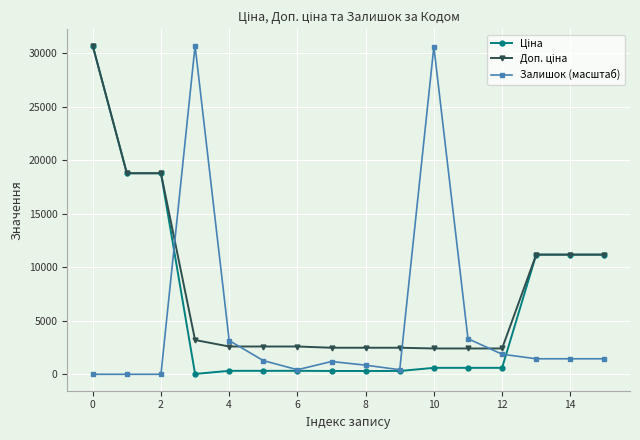

What is the value of the Залишок (масштаб) point at the 14th from the left?

1450.5